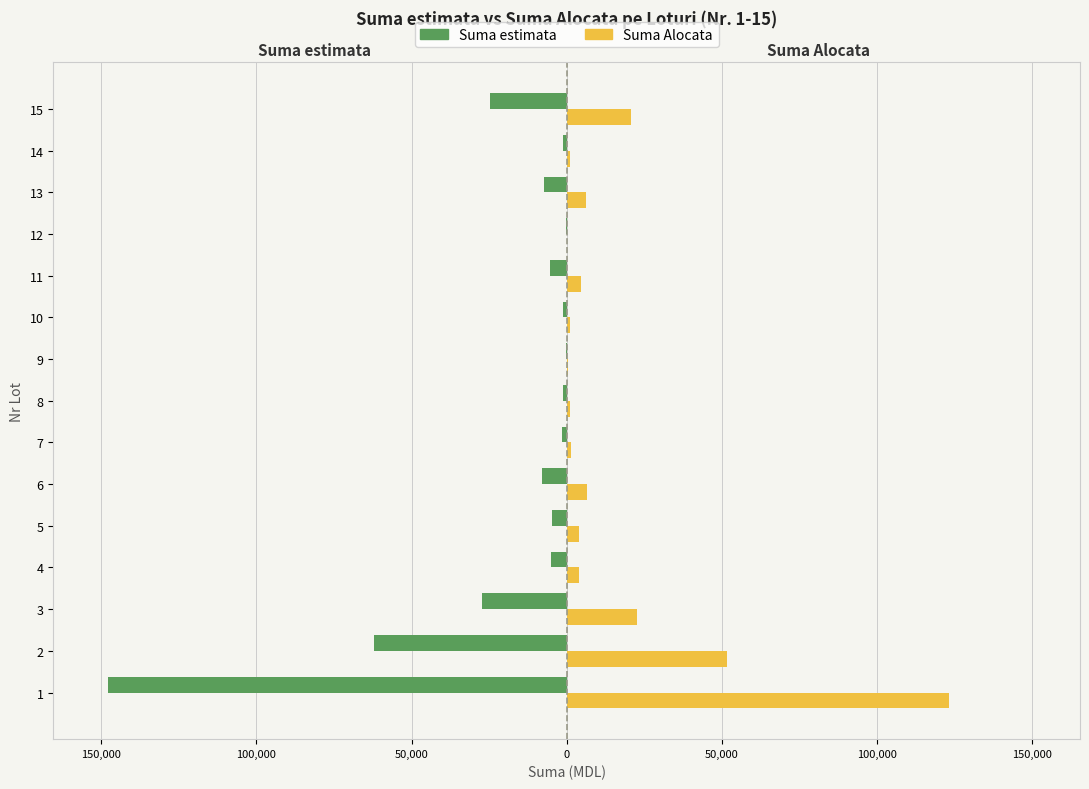

What are all the series names shown in the legend?

Suma estimata, Suma Alocata